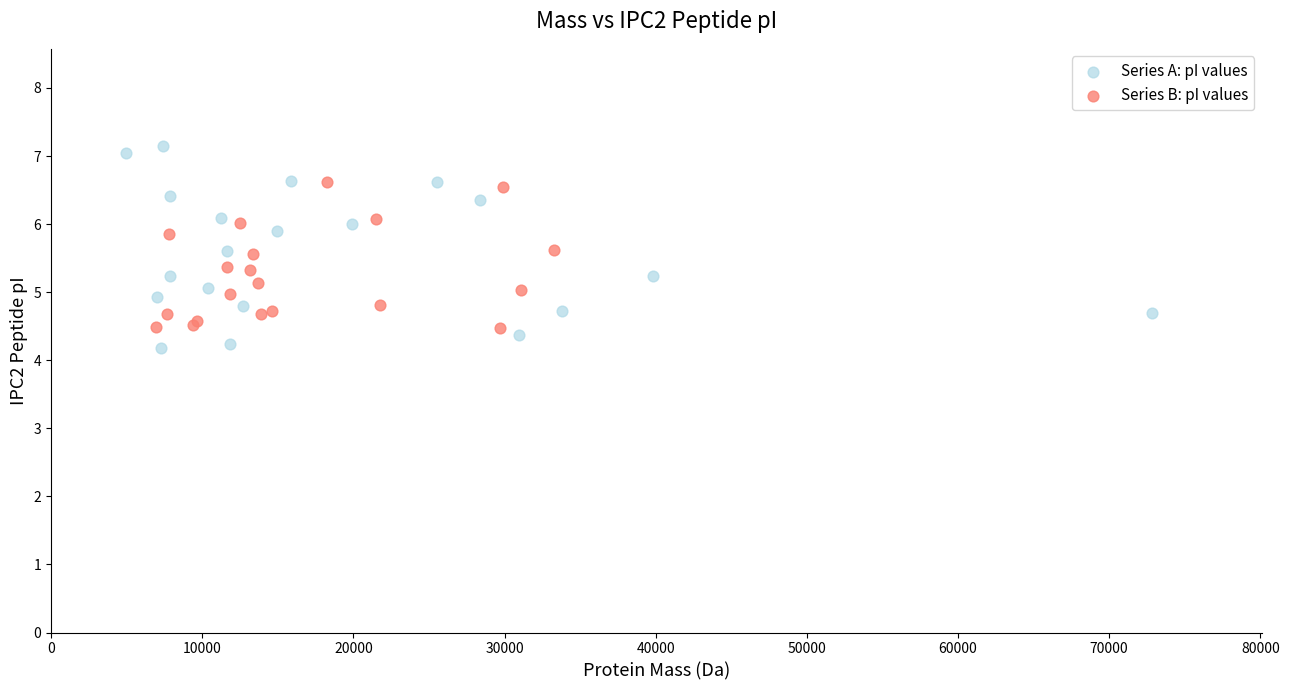

Which series contains the lowest Y value?

Series A: pI values